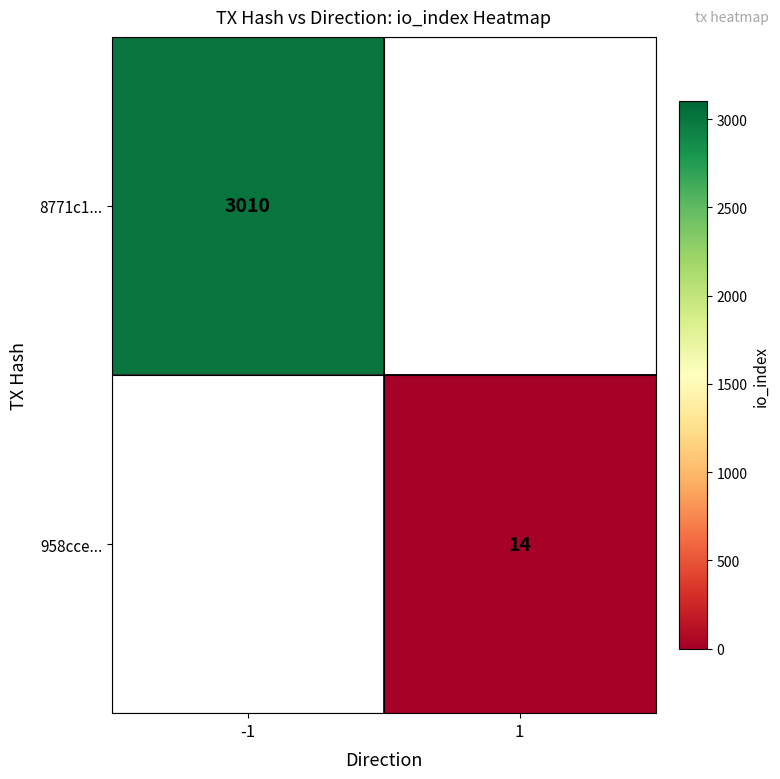

The 8771c1... series shows 4904 at -1. True or false?

False